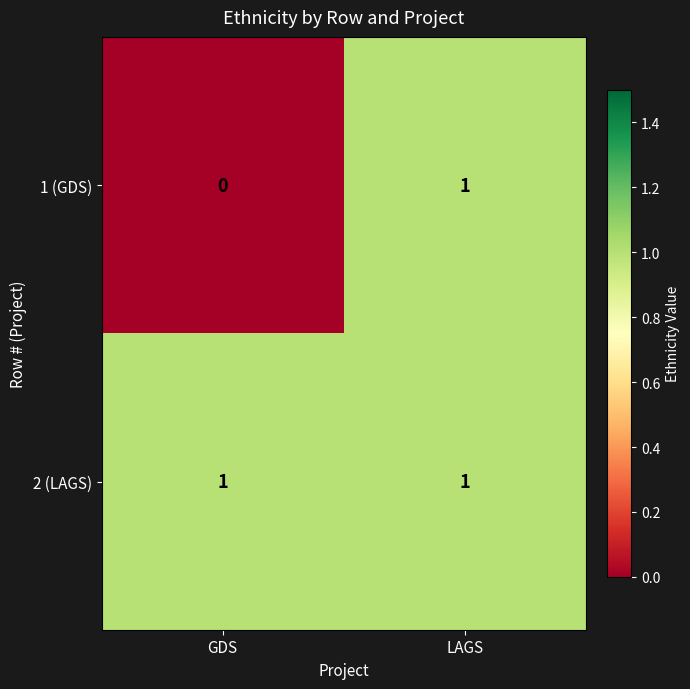

Reading left to right, what are all the values shown in this chart?

1 (GDS): 0	1
2 (LAGS): 1	1